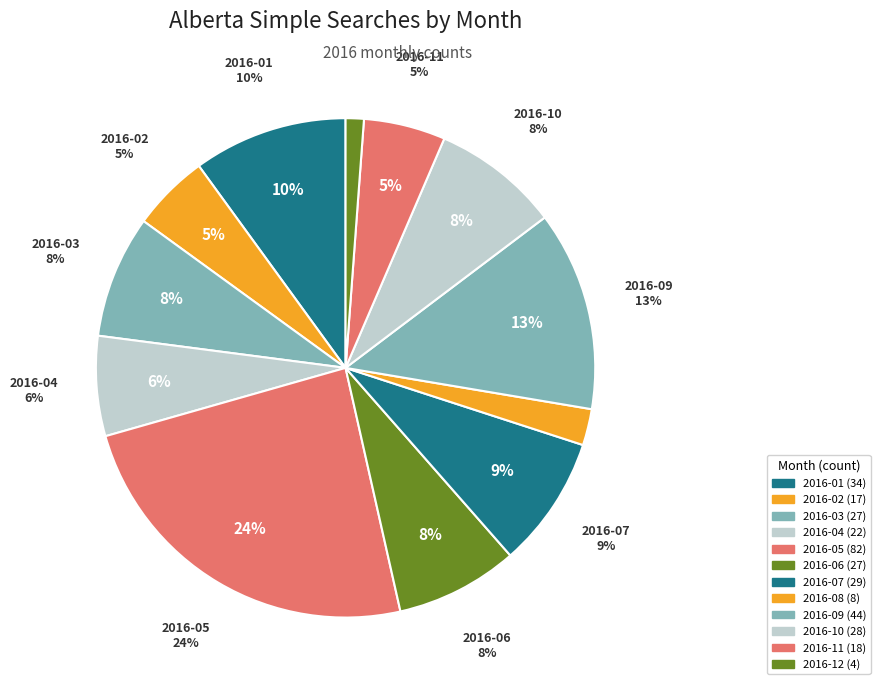

Between 2016-07 and 2016-05, which is larger?

2016-05